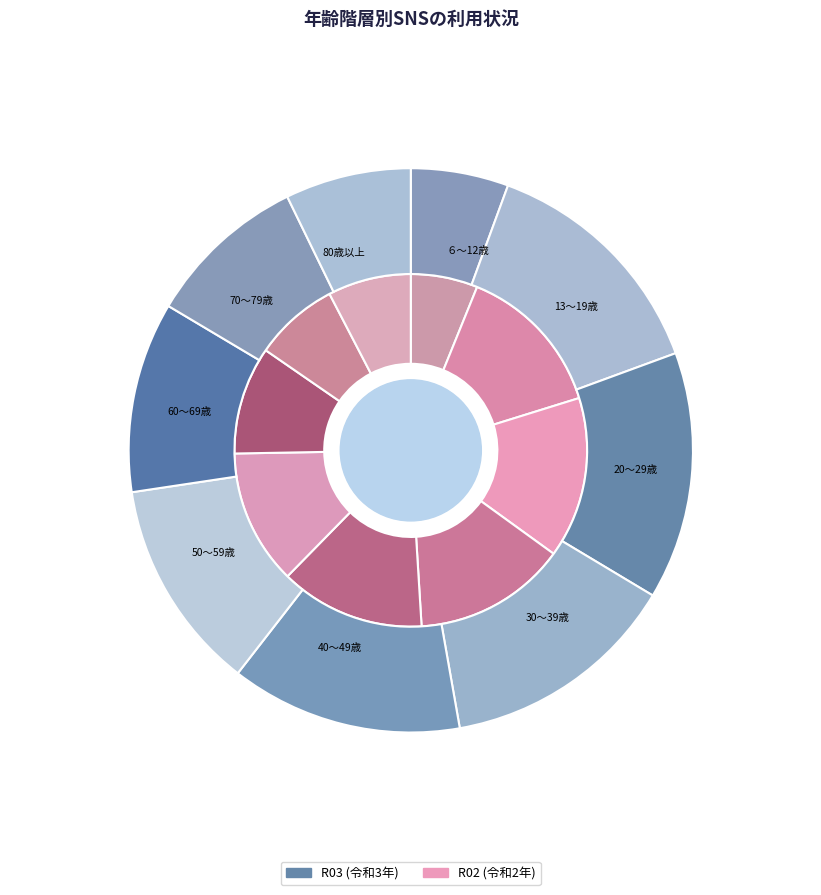

Does 40～49歳 represent more than half of the total?

No